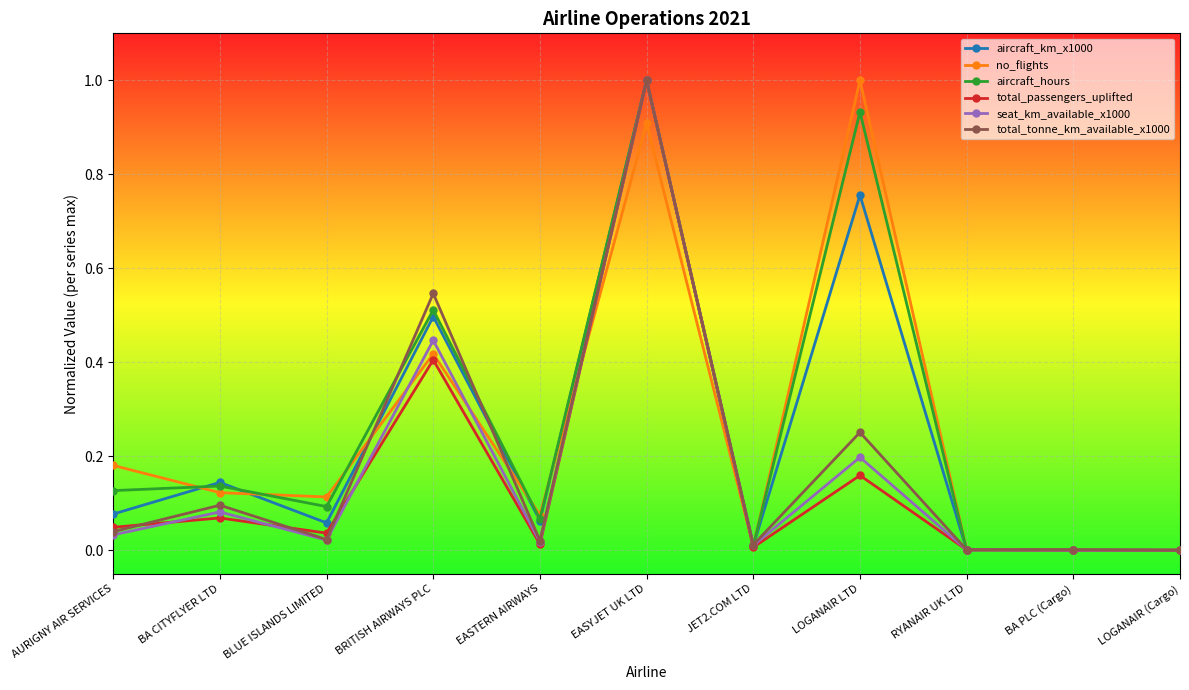

What is the label of the 4th point from the left?

BRITISH AIRWAYS PLC